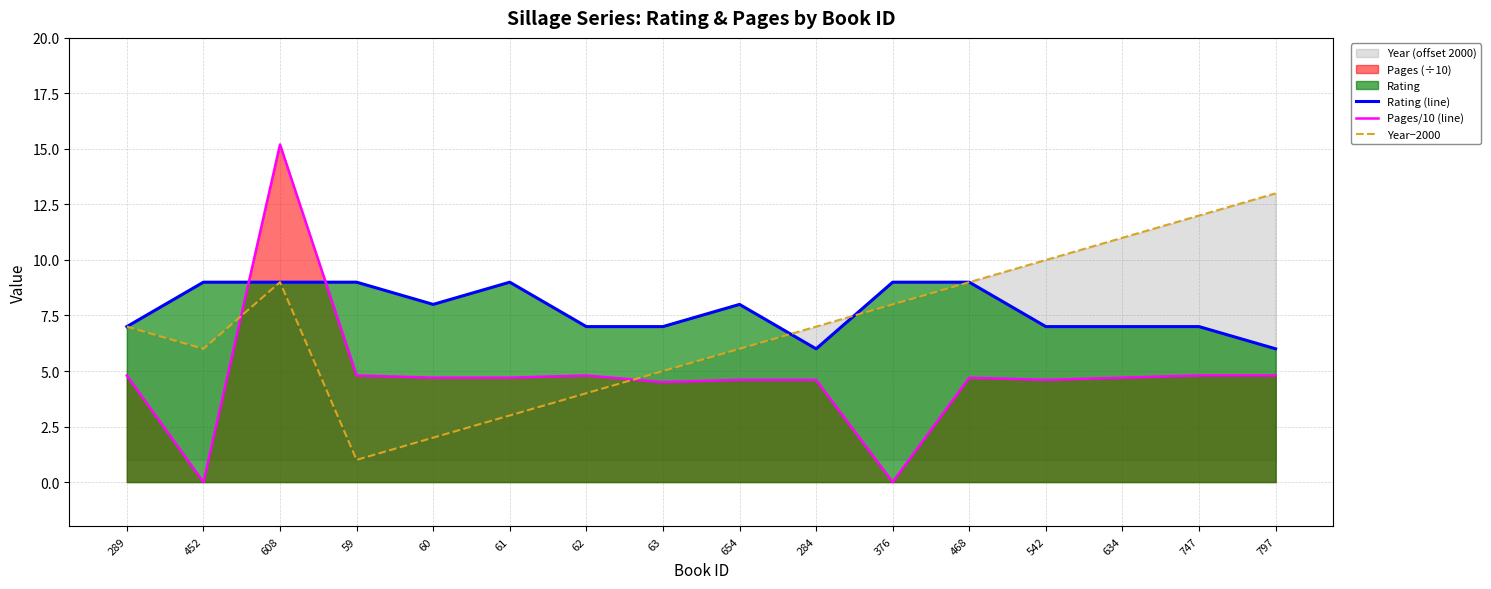

Which series changed the most between 60 and 542?

Year−2000